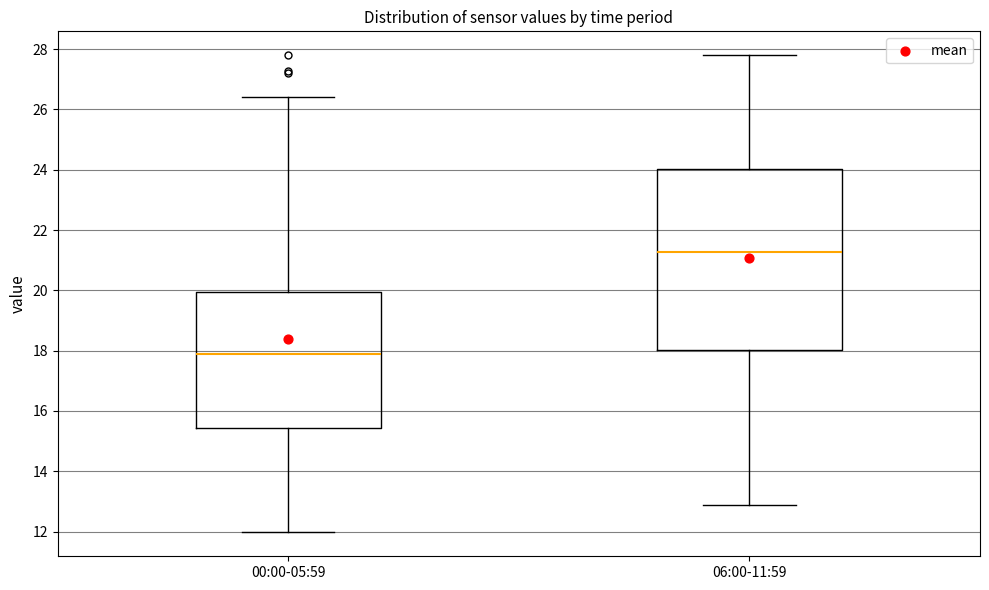

Where is the upper edge of the box for 06:00-11:59 on the y-axis? The values are not printed on the chart, so give them approximately, as read against the axis.

24.0